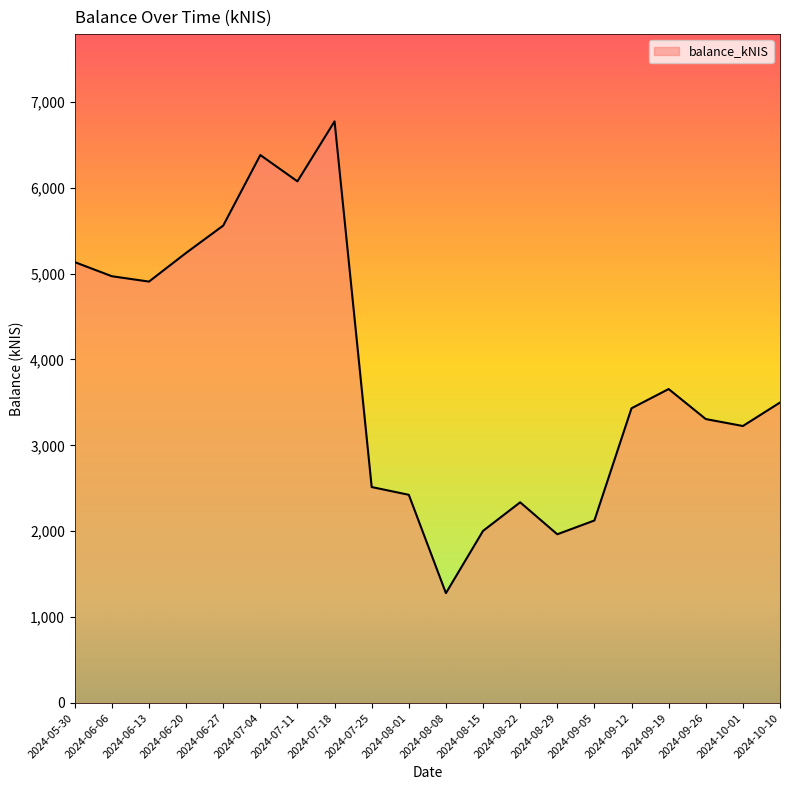

What is the difference between the maximum and minimum values?

5493.4